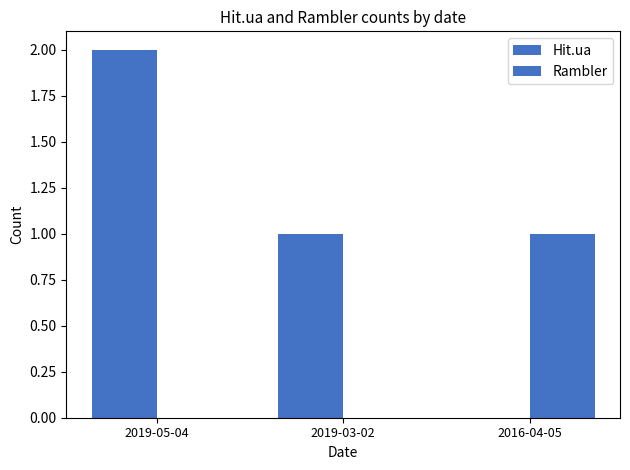

Does the chart contain stacked bars?

No